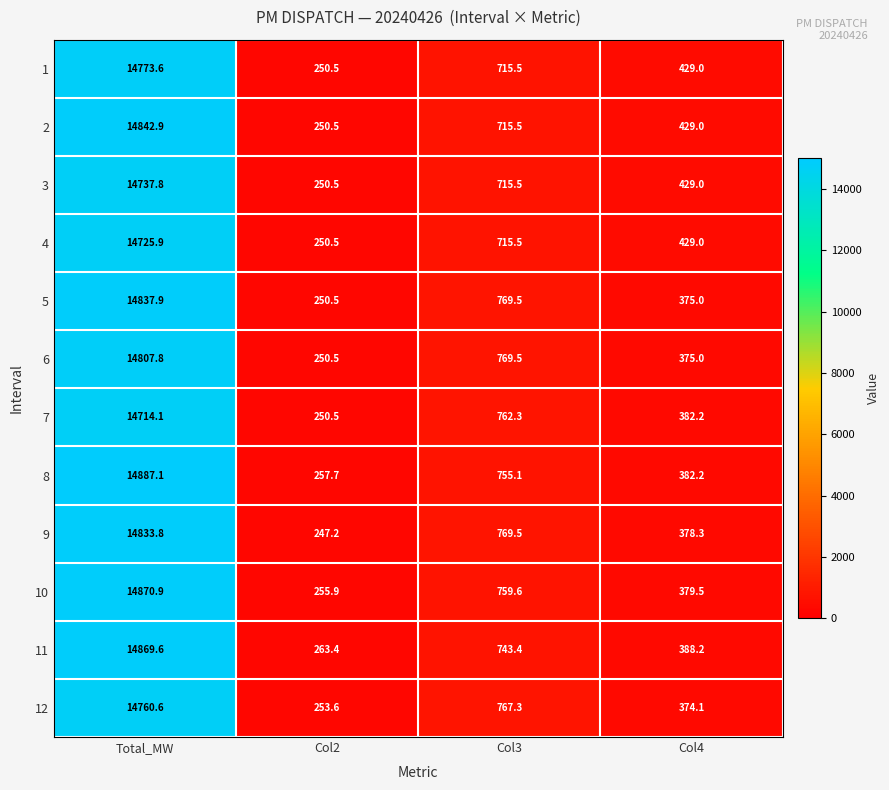

Which series has the widest spread of values?

8